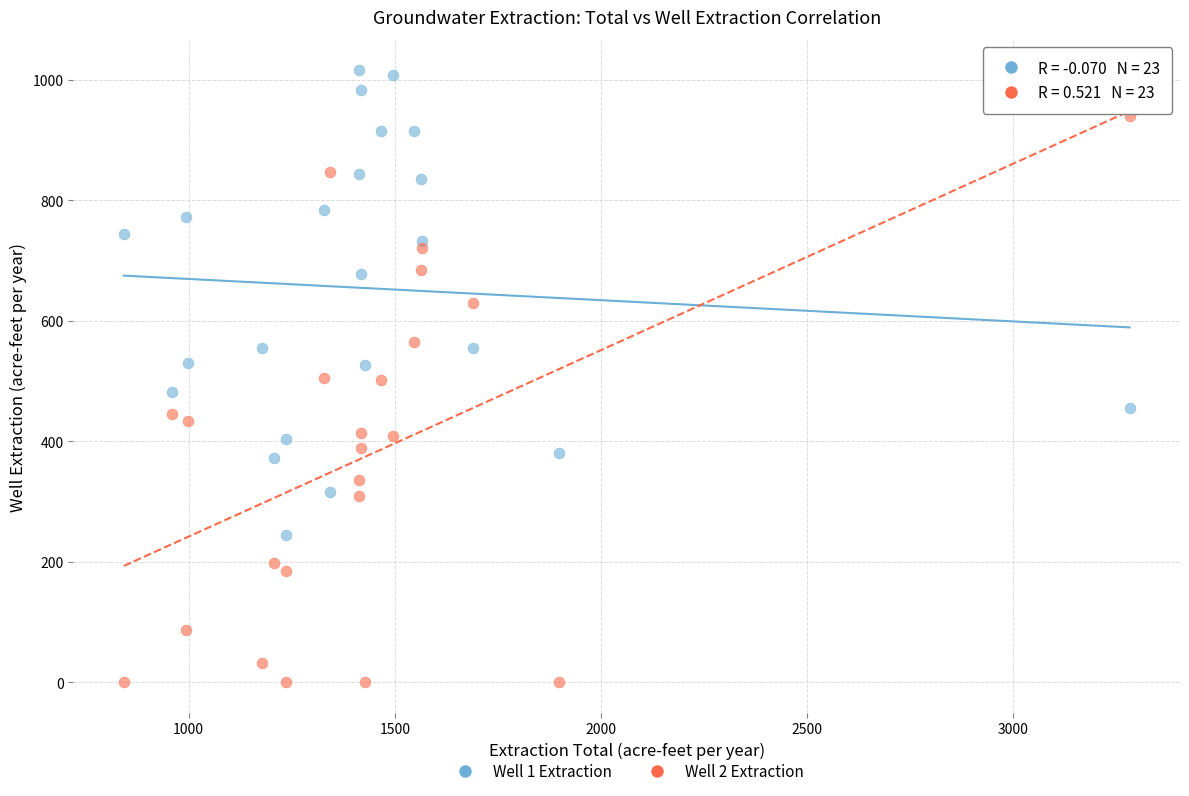

What are all the series names shown in the legend?

Well 1 Extraction, Well 2 Extraction